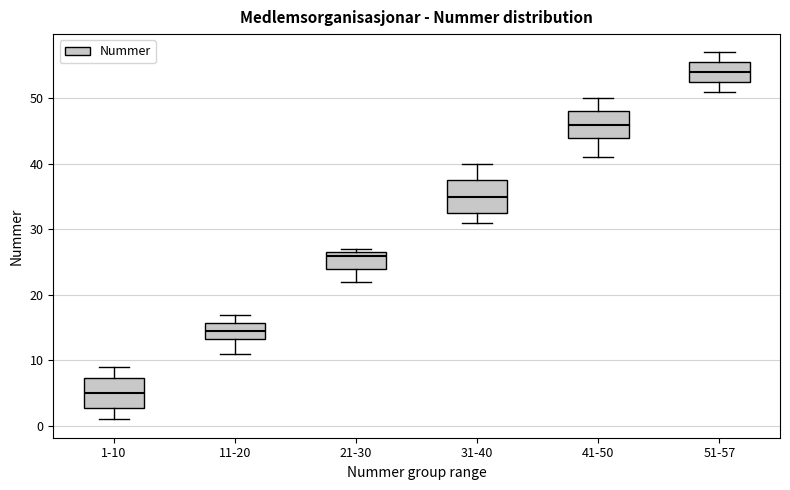

Which box has the lowest median line?

1-10